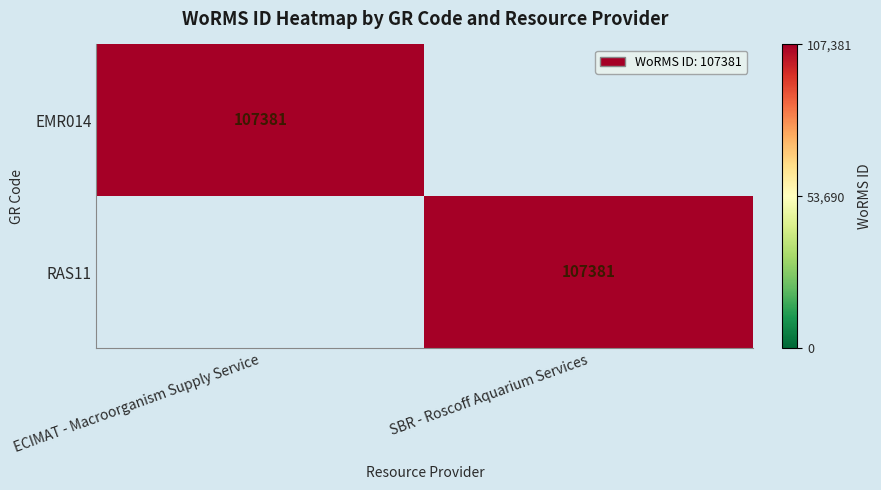

Is it true that EMR014 equals 62350 at ECIMAT - Macroorganism Supply Service?

False